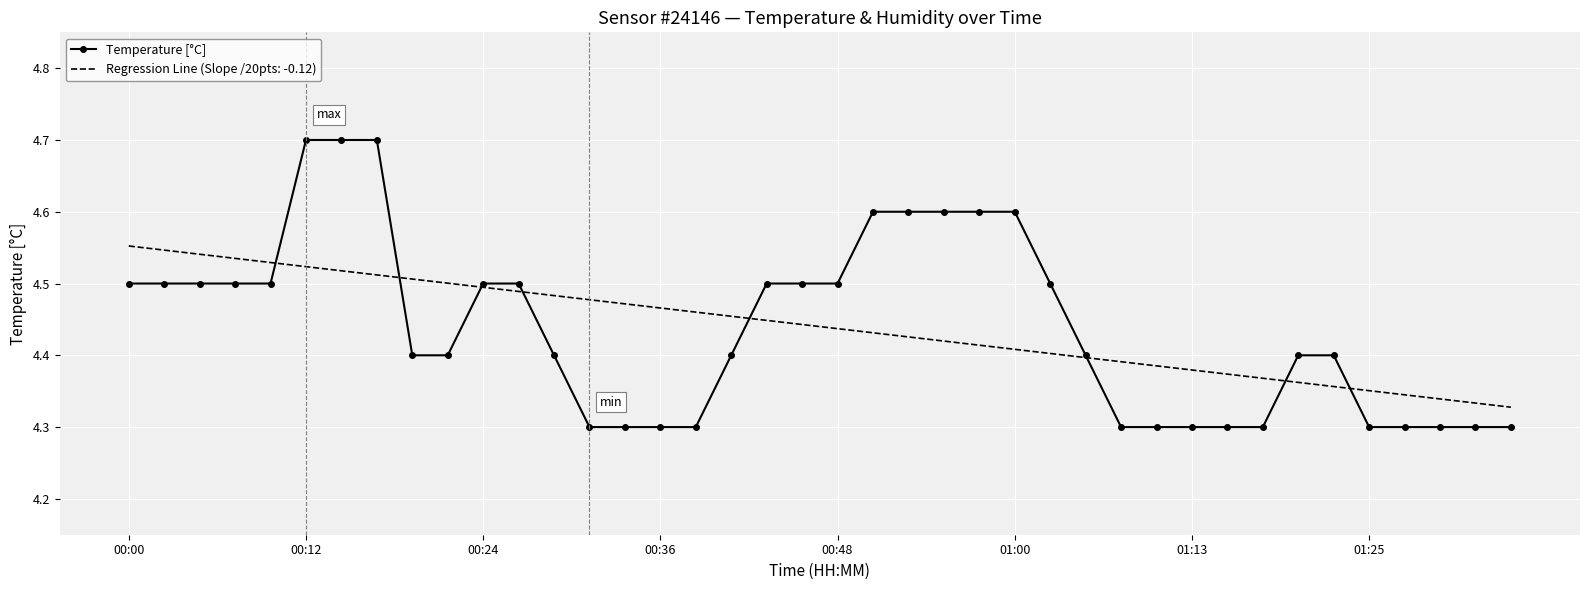

What is the maximum value shown in the chart?

4.7